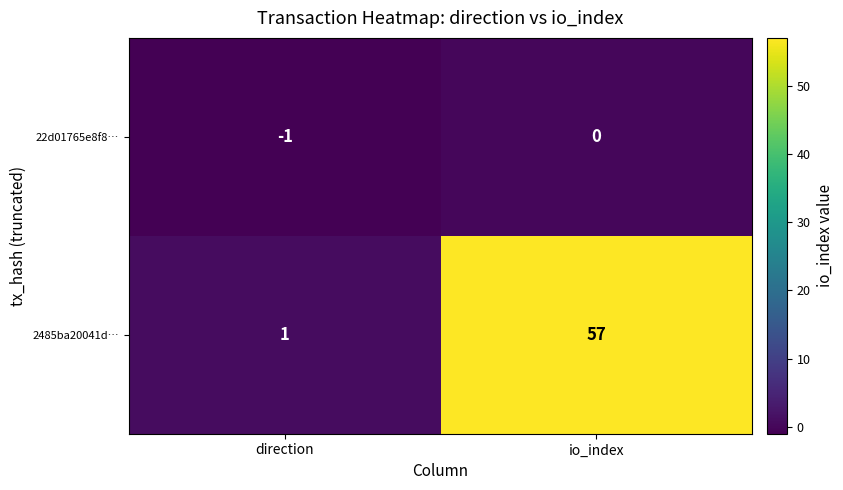

What is the total value across all series at io_index?

57